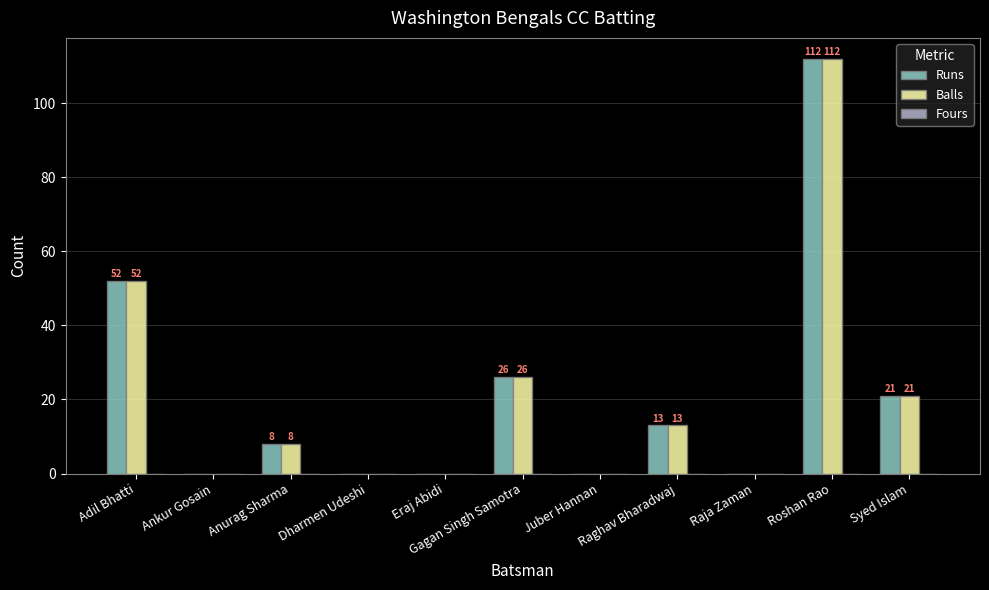

At which label is Balls closest to 56?

Adil Bhatti